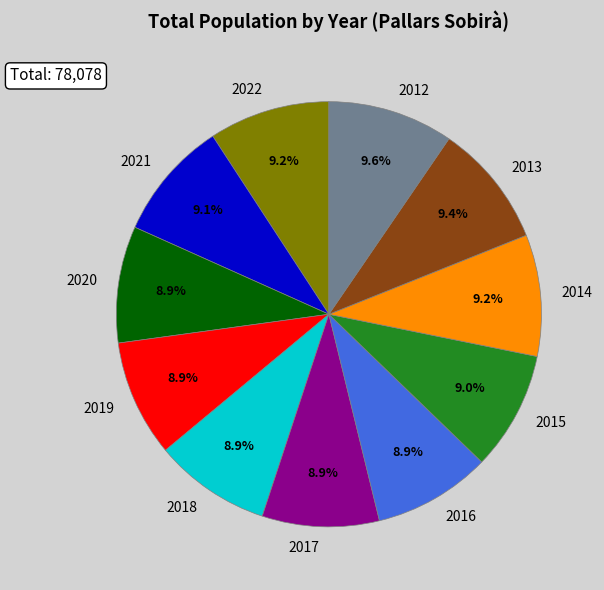

What percentage do 2012 and 2014 together represent?

18.8%